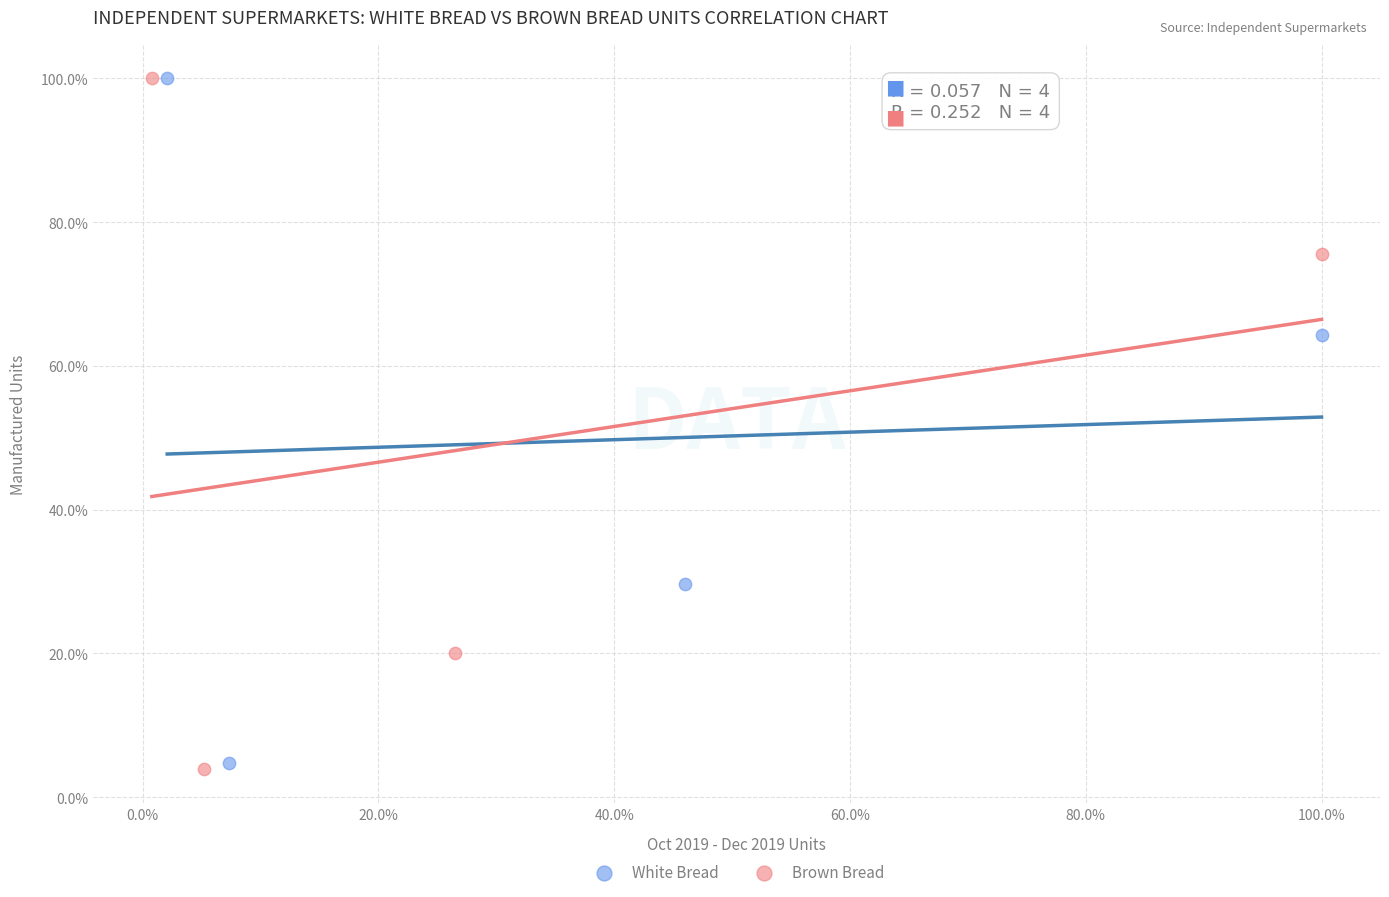

What are all the series names shown in the legend?

White Bread, Brown Bread